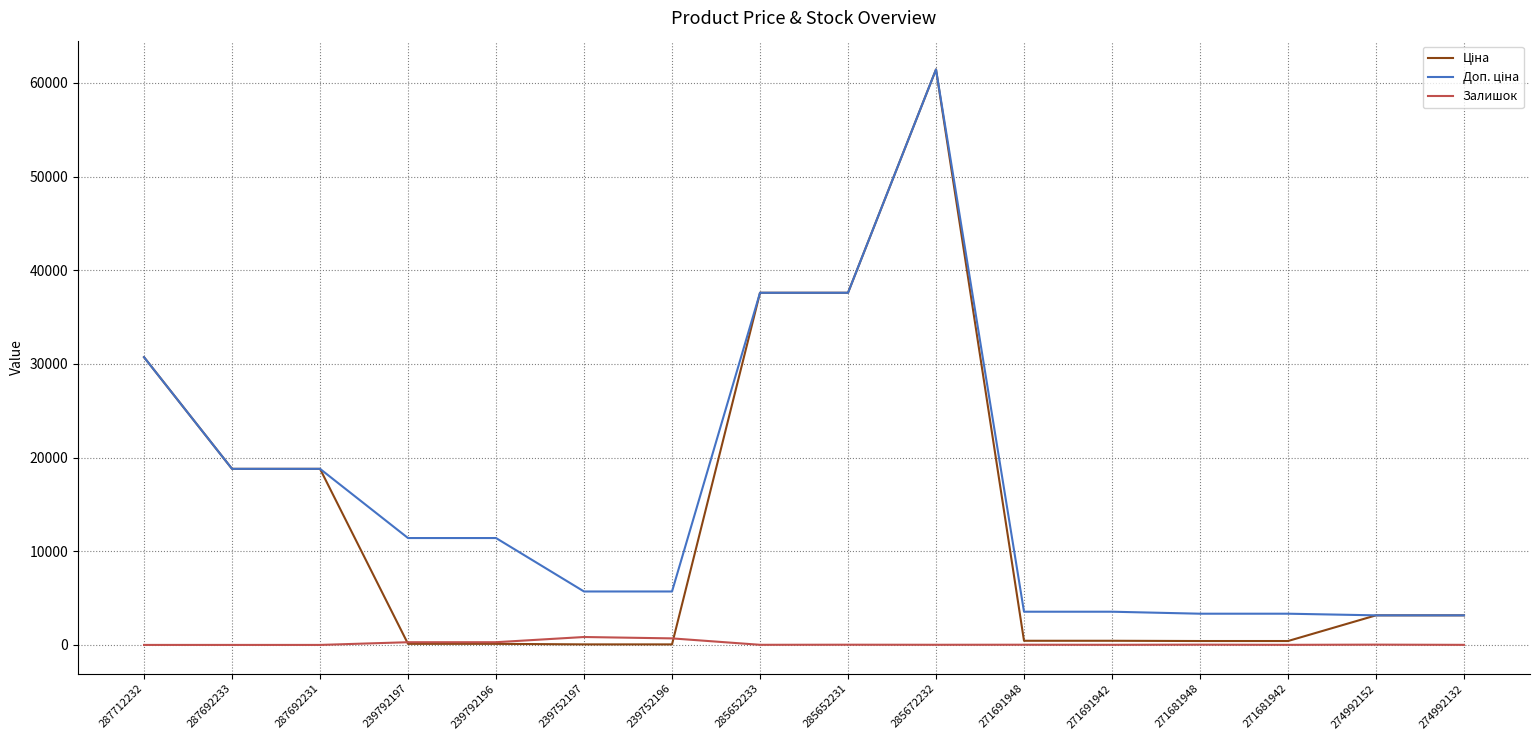

What is the difference between the highest and lowest values at 287692233?

18796.8